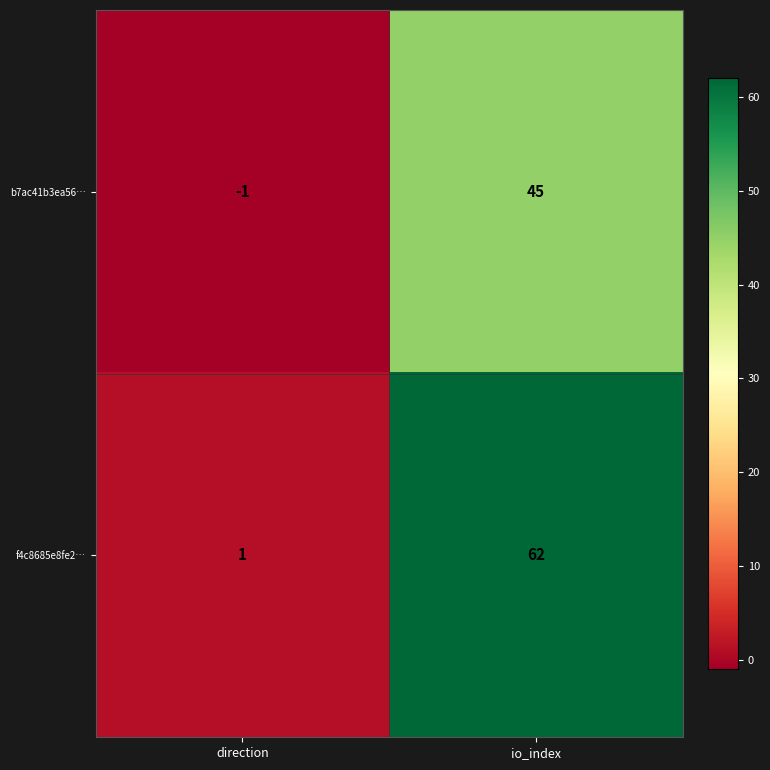

Which series has the widest spread of values?

f4c8685e8fe2…